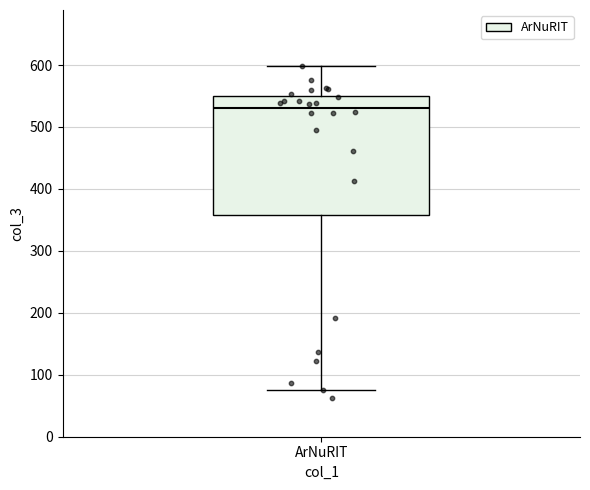

Transcribe this box plot: give where the median line is, the range the box spans, and where the two whiskers end, as read against the y-axis. The values are not printed on the chart, so give them approximately, as read against the axis.

median 530, box 360 to 550, whiskers 80 to 600